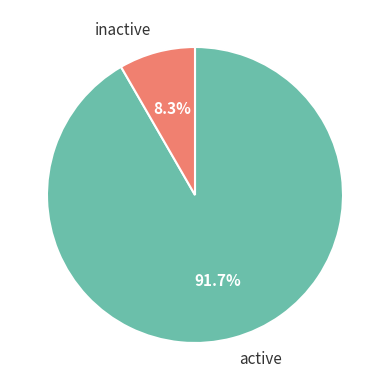

What percentage do active and inactive together represent?

100.0%